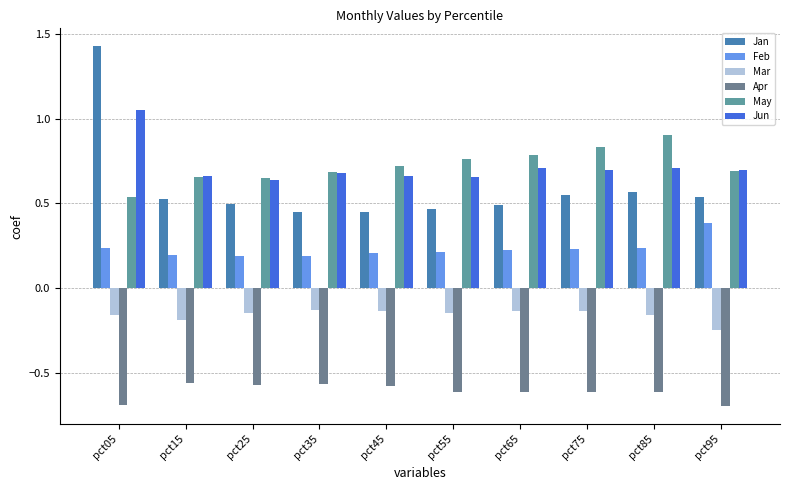

What is the difference between the second highest and minimum values in the May series?

0.3